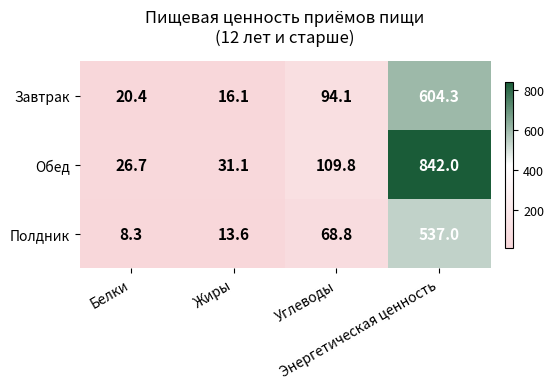

What is the average value of the Завтрак series?

183.7